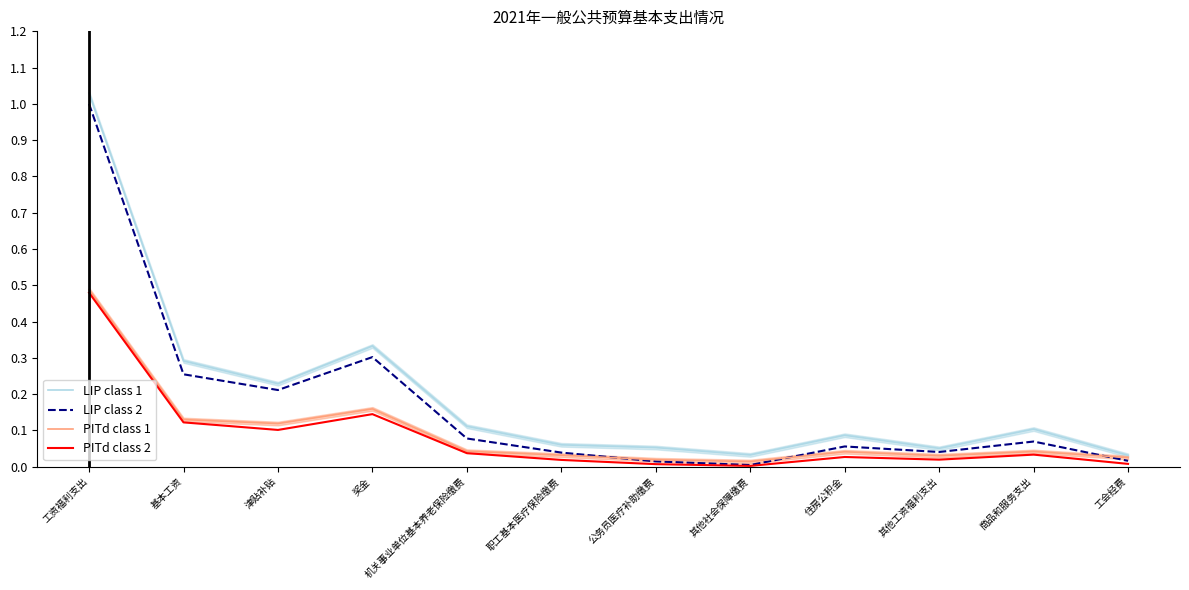

True or false: PITd class 2 has more than 1 points higher than both neighbors.

True